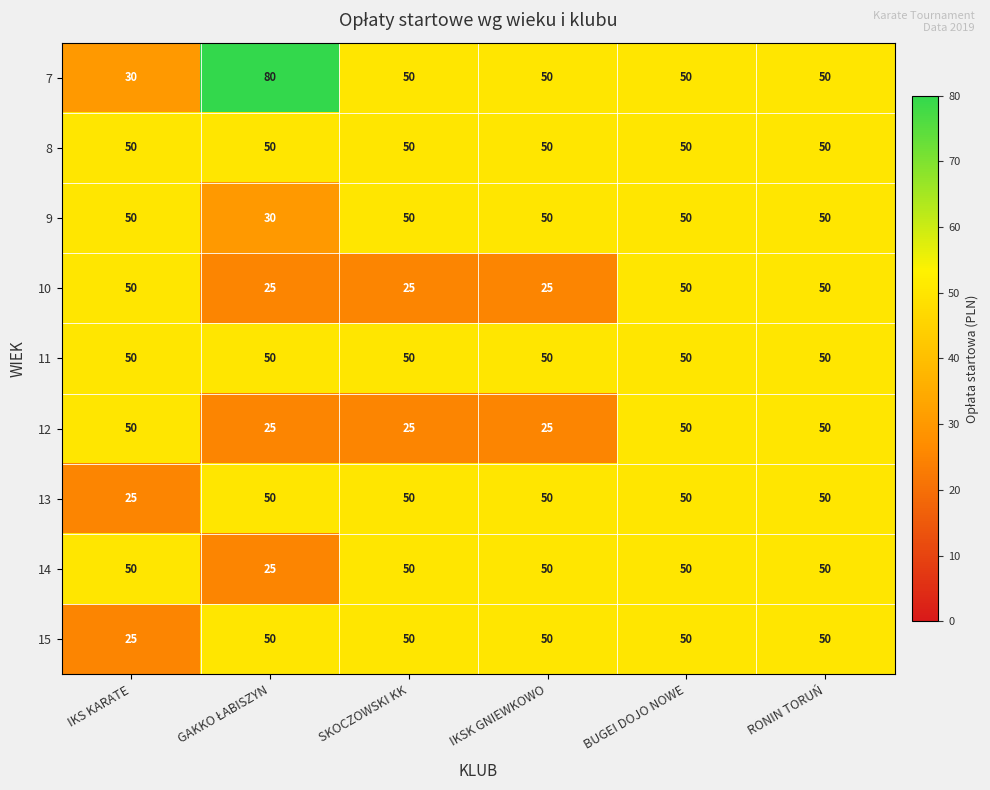

What is the total value across all series at BUGEI DOJO NOWE?

450